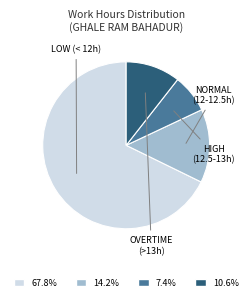

Is there any slice that represents more than half of the pie?

Yes